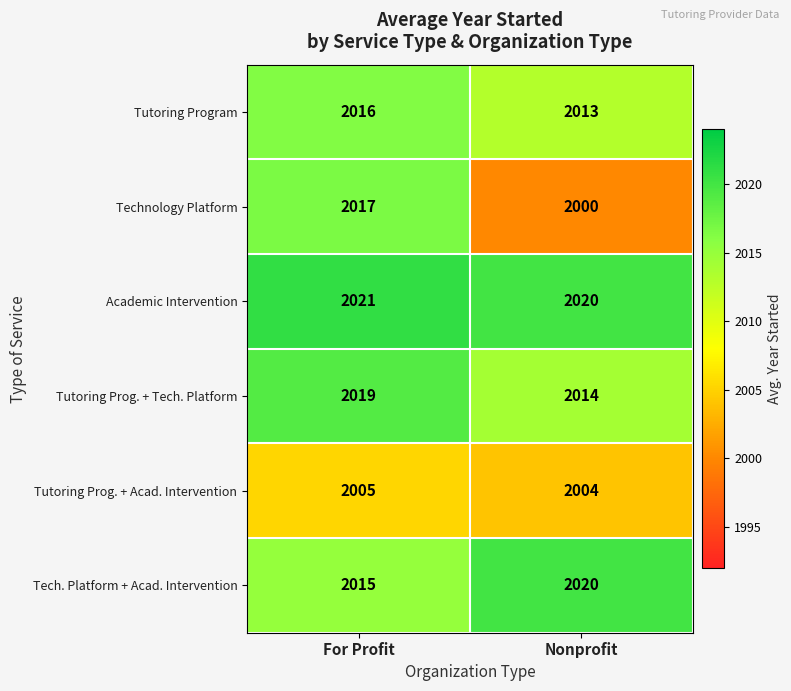

What is the difference between the maximum and minimum values in the Tutoring Prog. + Tech. Platform series?

5